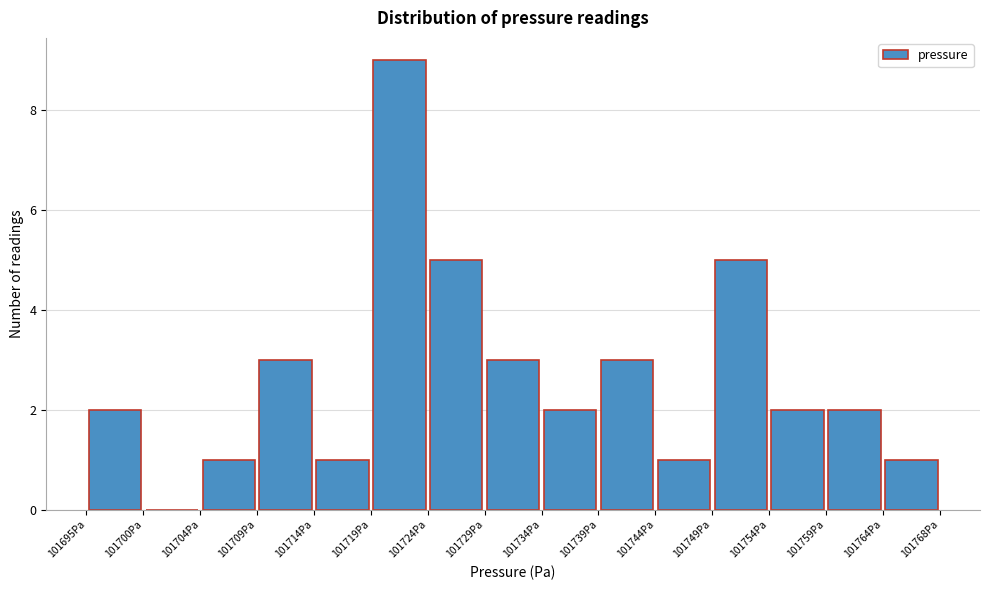

How tall is the bar that spans 101744.0 to 101749.0 on the x-axis? Neither the bar edges nor the heights are printed on the chart, so give them approximately, as read against the axes.

1